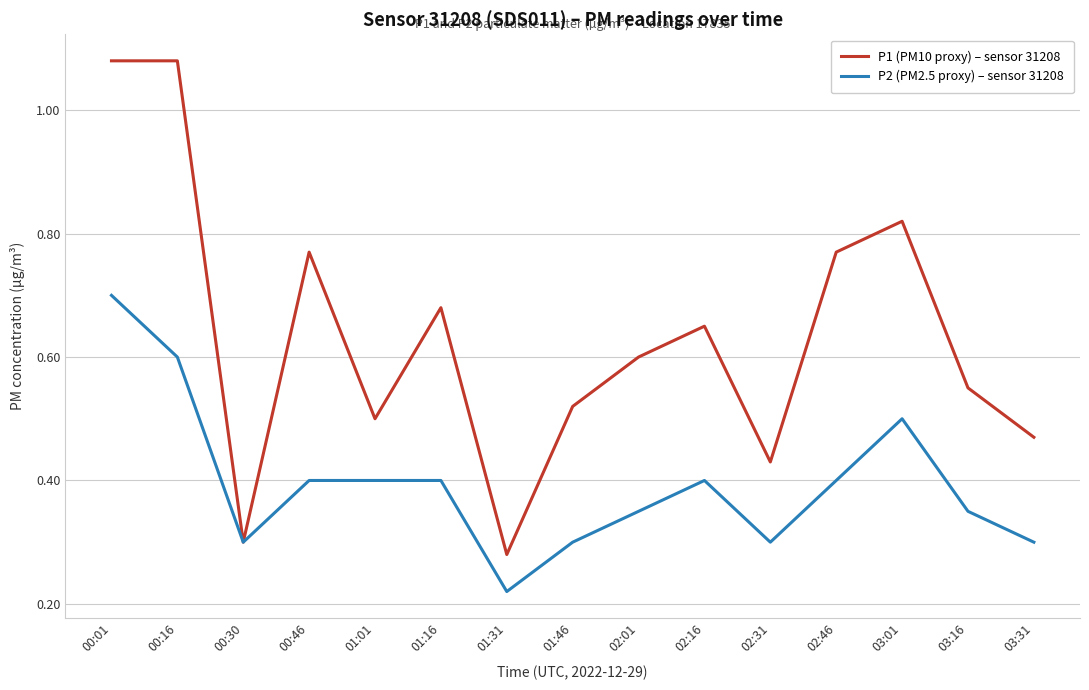

What is the spread (max minus min) of values at 02:31?

0.1